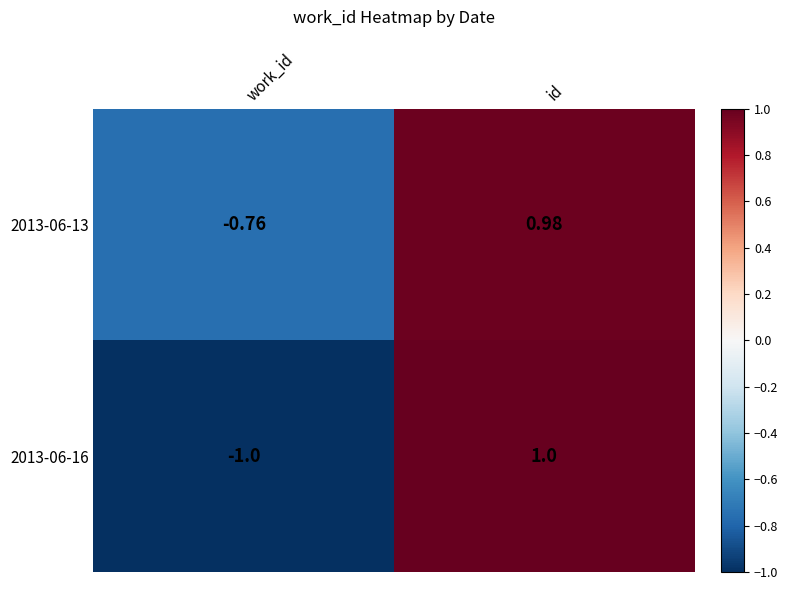

Which category has the highest value in the 2013-06-16 series?

id